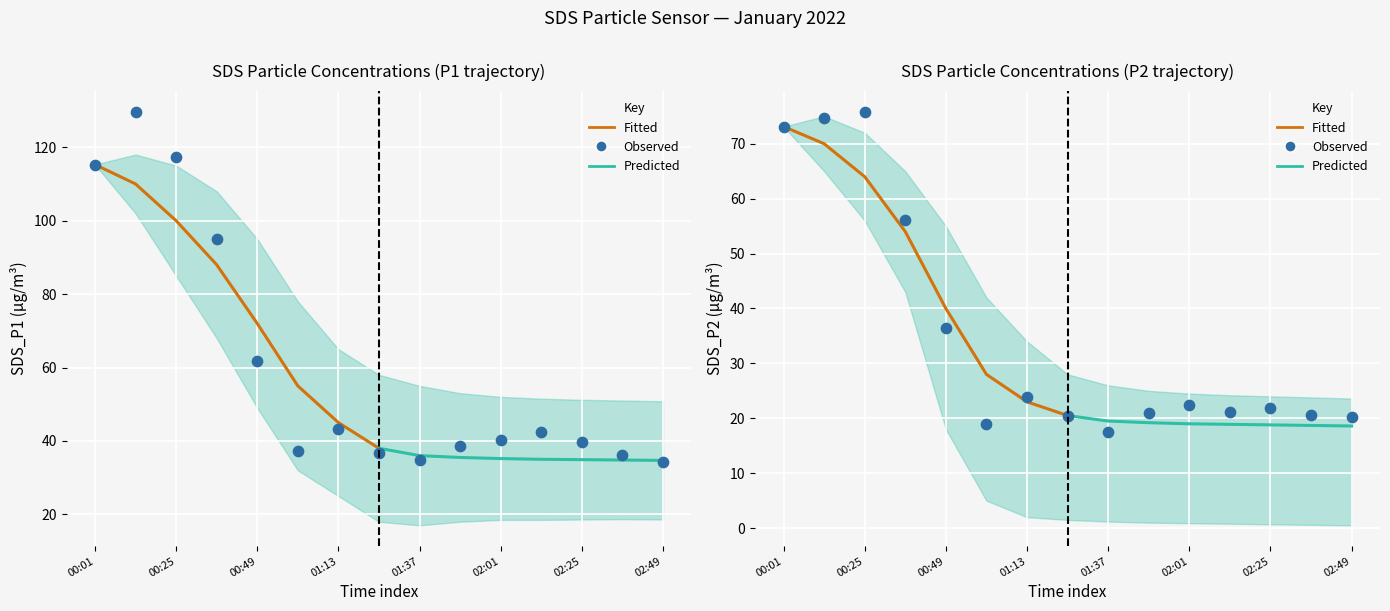

Which series has the largest total across all categories?

SDS_P1